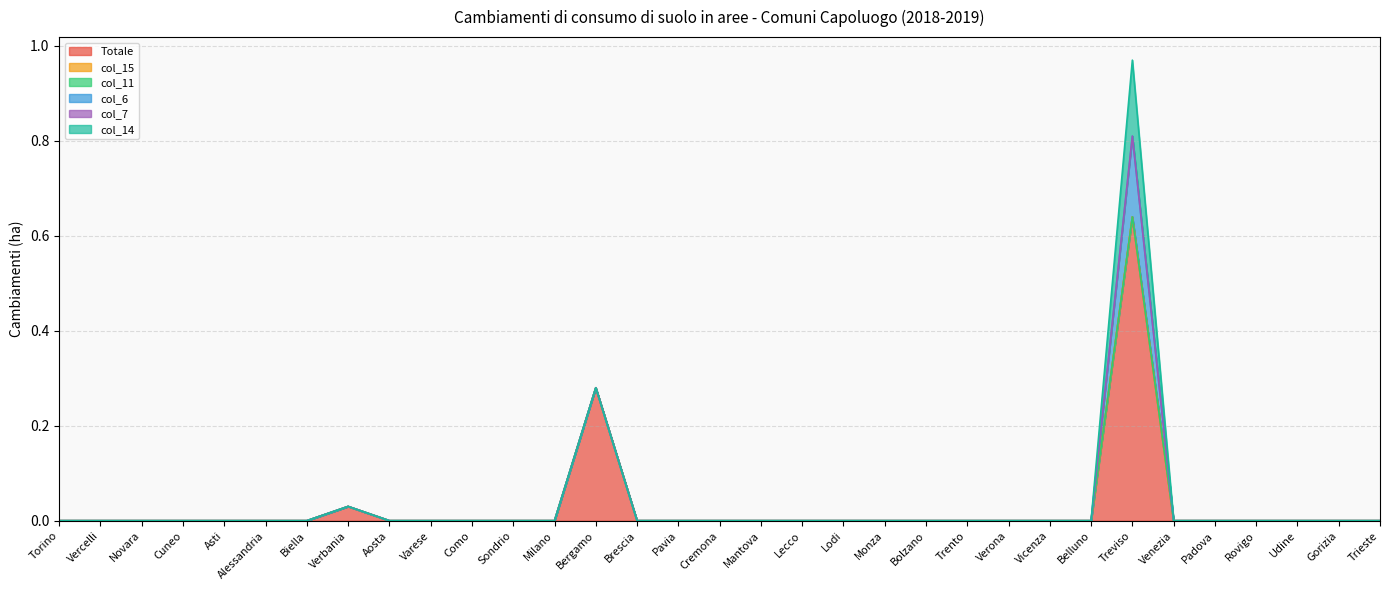

Where is col_6 nearest to the value 0?

Torino